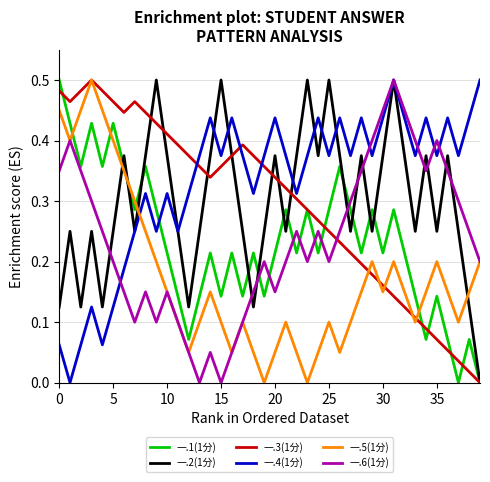

True or false: 一.3(1分) and 一.6(1分) cross at least once.

True